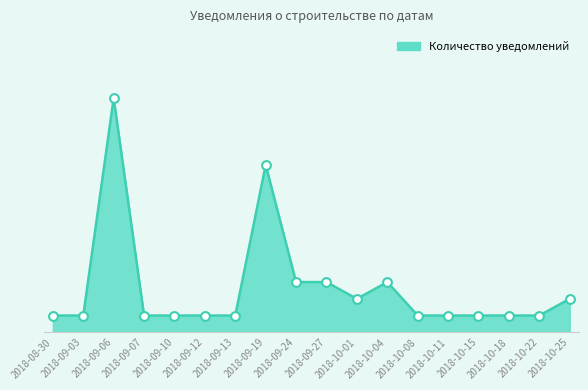

Between 2018-09-07 and 2018-09-27, which is larger?

2018-09-27